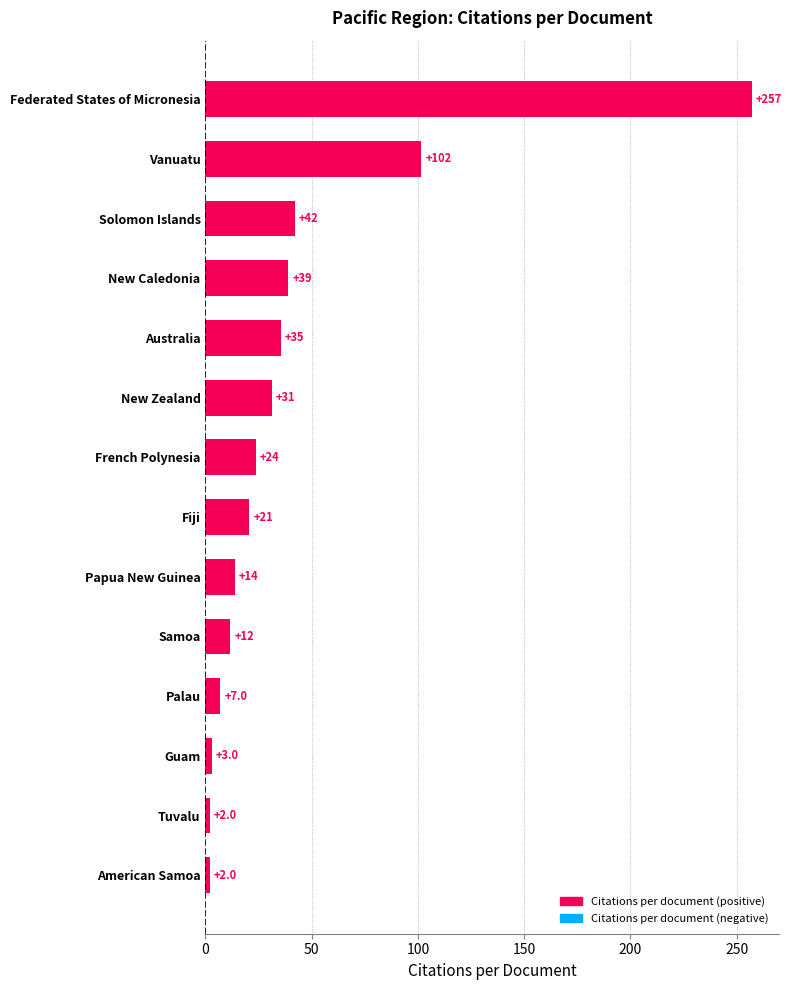

How many values are below 23?

7